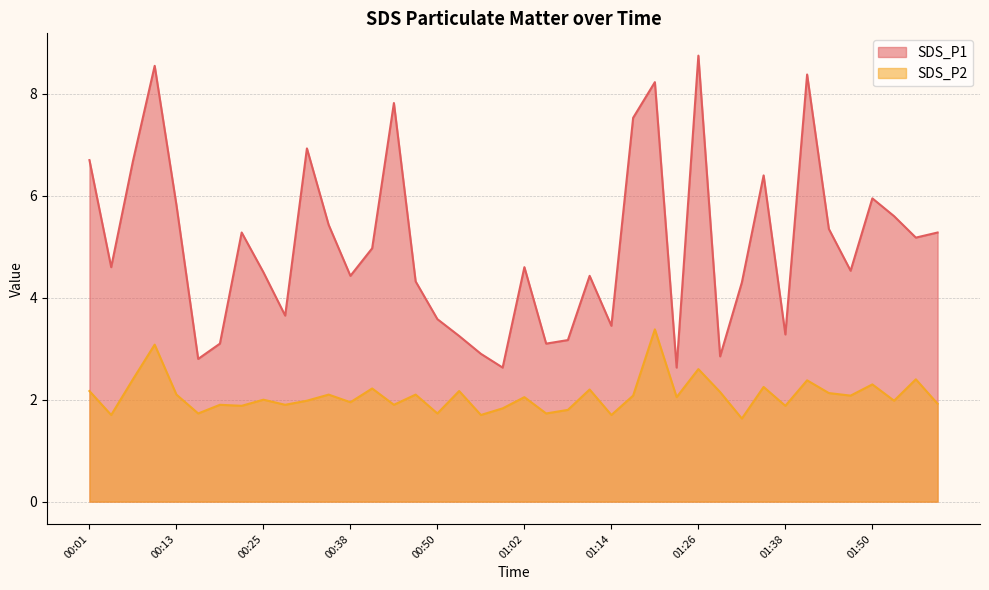

At which label does SDS_P2 reach its peak?

01:20